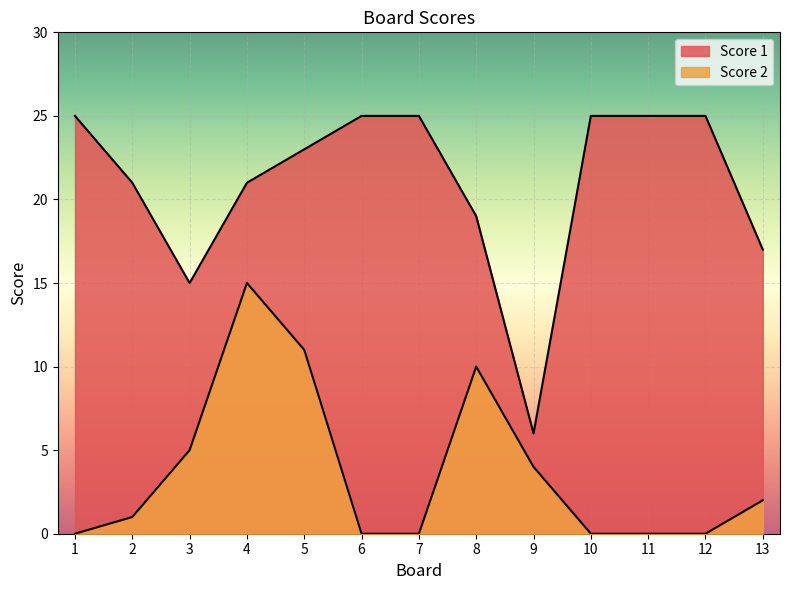

Between 4 and 13, which series saw the biggest shift?

Score 2